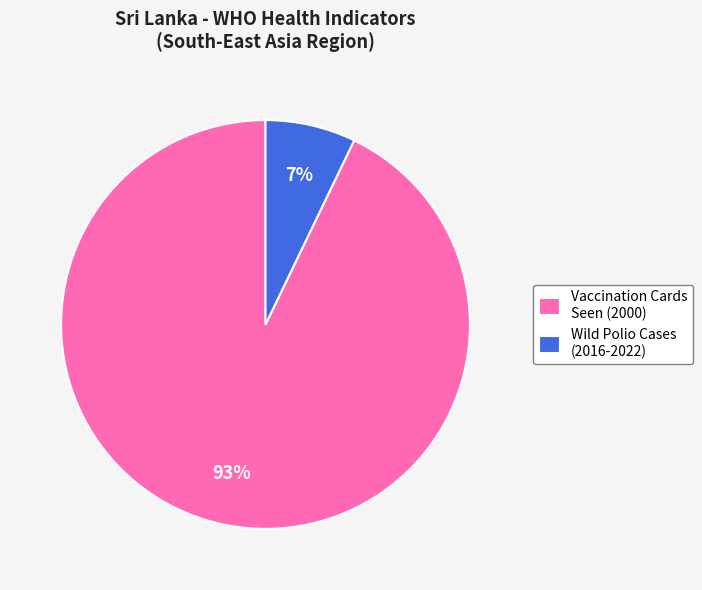

How many segments does this pie chart have?

2